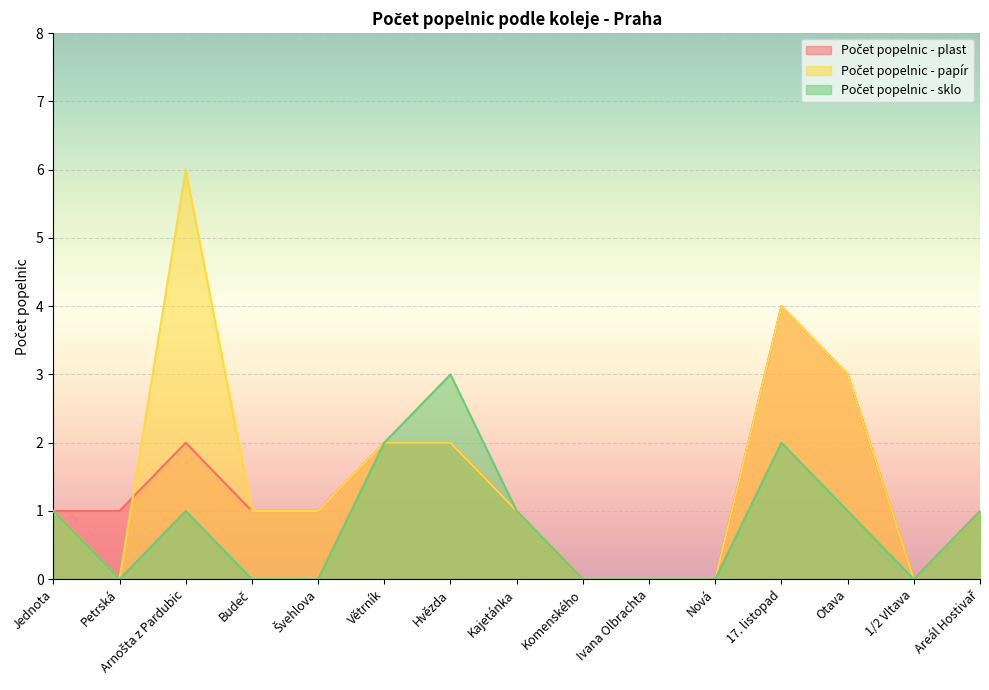

True or false: Počet popelnic - papír has a value of 1 at Větrník.

False